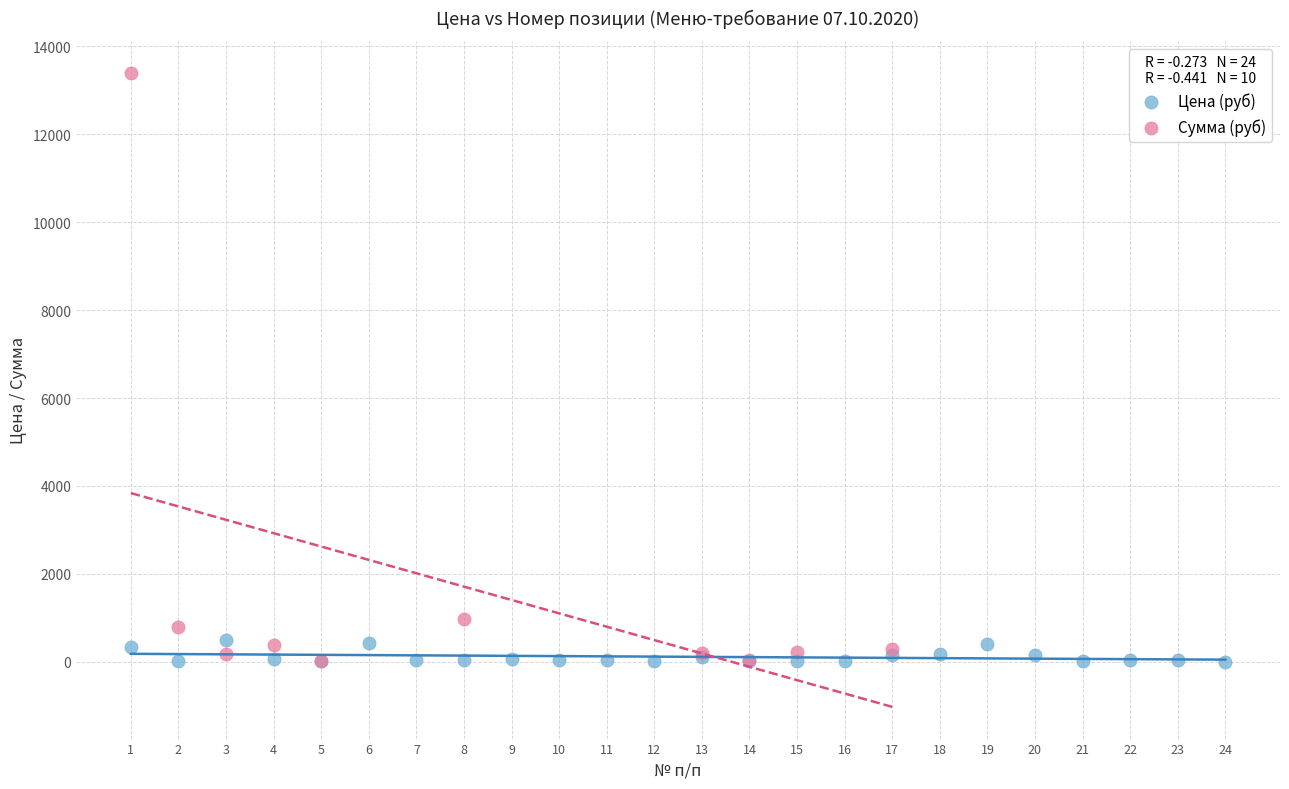

Which series reaches the maximum Y coordinate?

Сумма (руб)